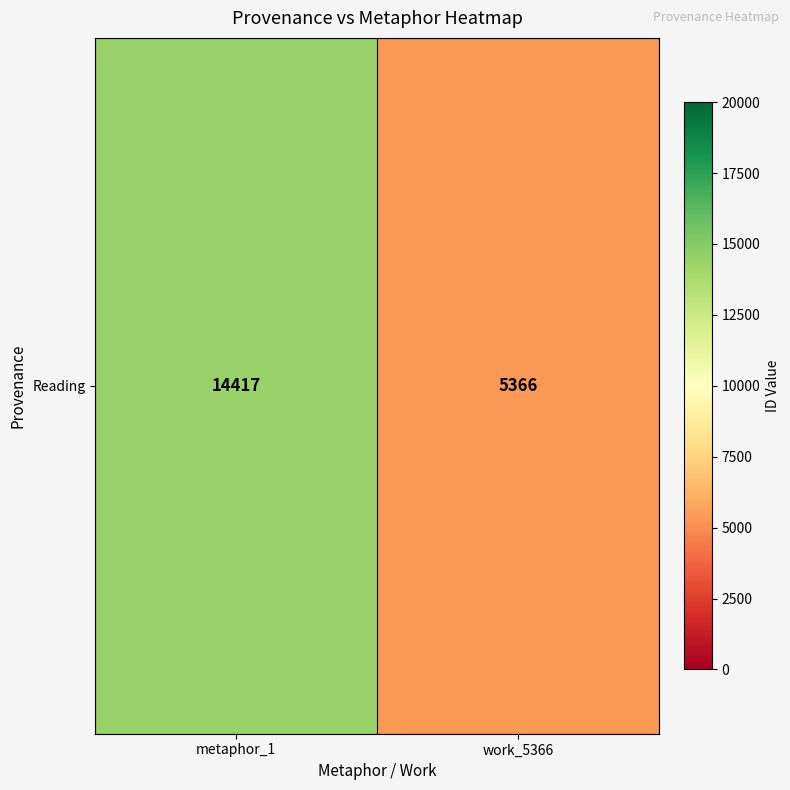

Reading left to right, what are all the values shown in this chart?

14417	5366